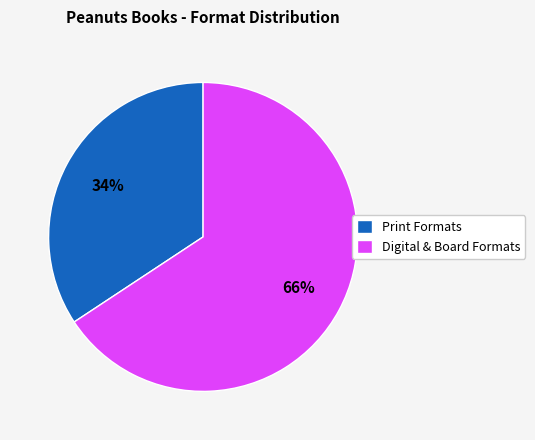

Combined, do Print Formats and Digital & Board Formats account for over 50%?

Yes